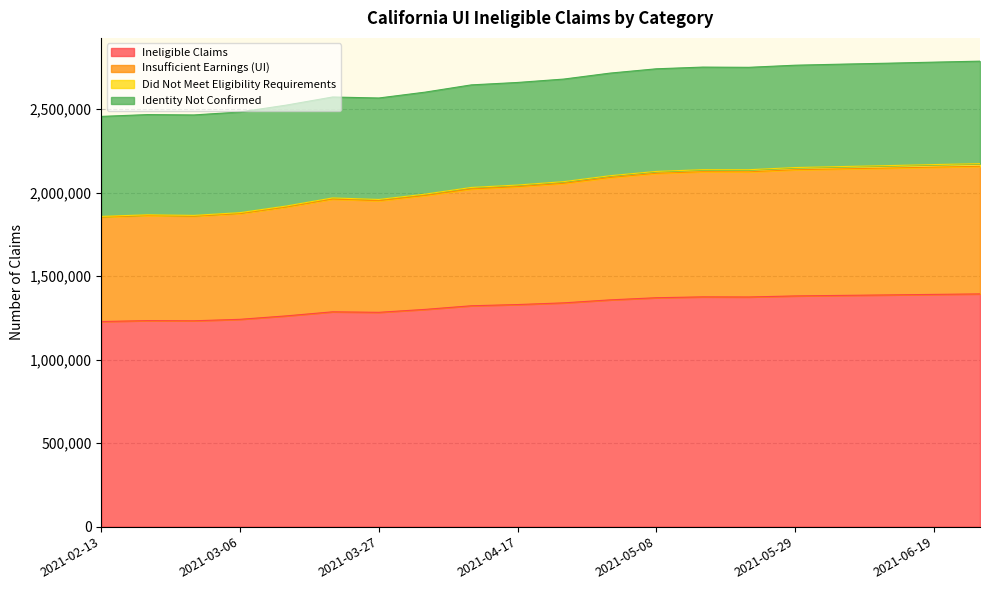

Is the value of Ineligible Claims at 2021-02-13 greater than the value of Insufficient Earnings (UI) at 2021-06-05?

No